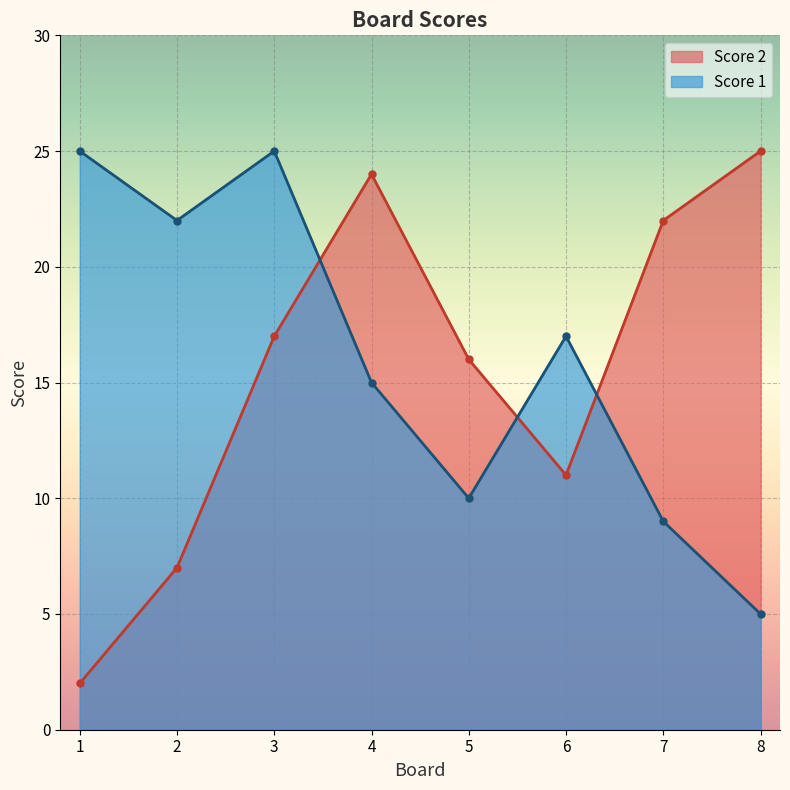

What is the difference between the maximum and second lowest values in the Score 2 series?

18